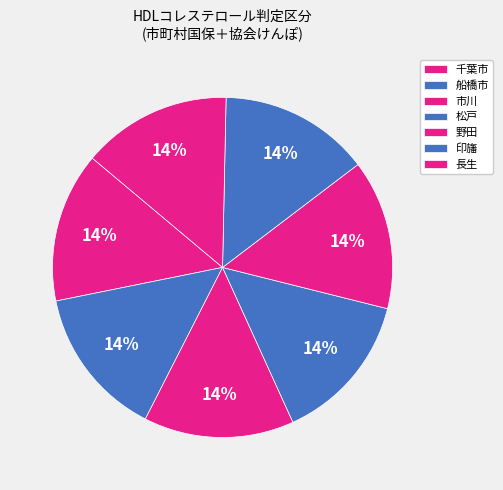

What is the total percentage of 長生 and 船橋市?

28.6%